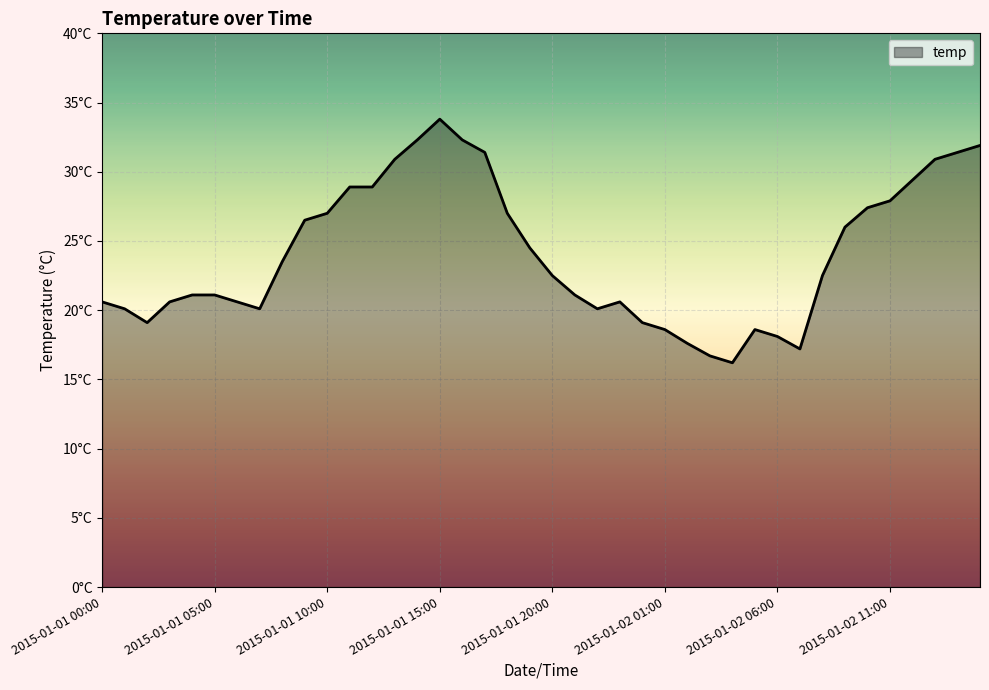

Does the chart have visible grid lines?

Yes